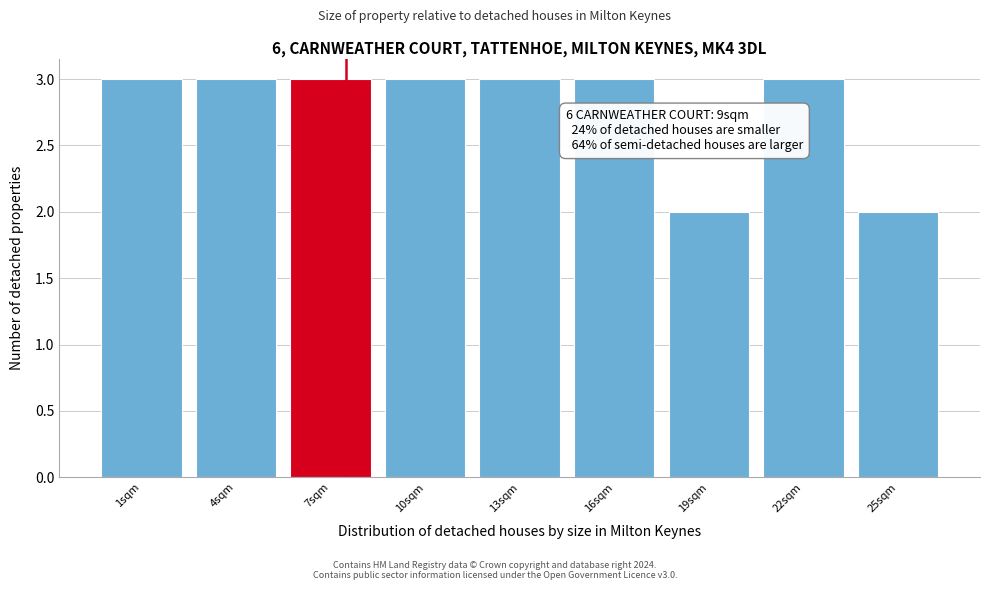

Reading left to right, extract all data points from this chart.

1sqm=3	4sqm=3	7sqm=3	10sqm=3	13sqm=3	16sqm=3	19sqm=2	22sqm=3	25sqm=2